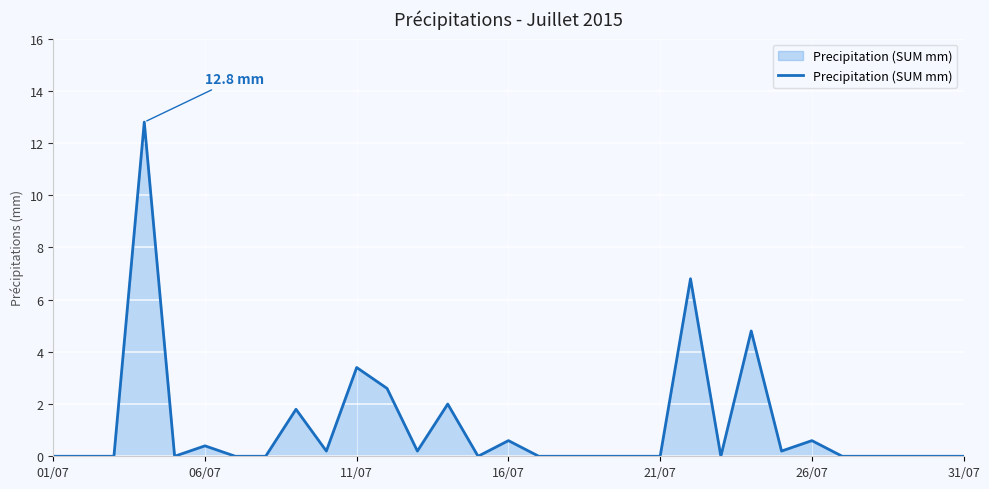

What is the difference between the maximum and minimum values?

12.8